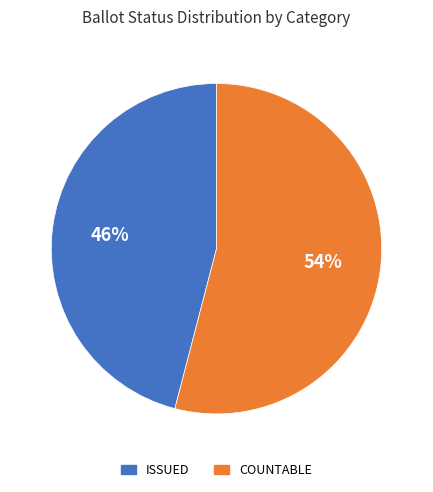

To the nearest percent, what is the difference between the largest and smallest slice percentages?

8%